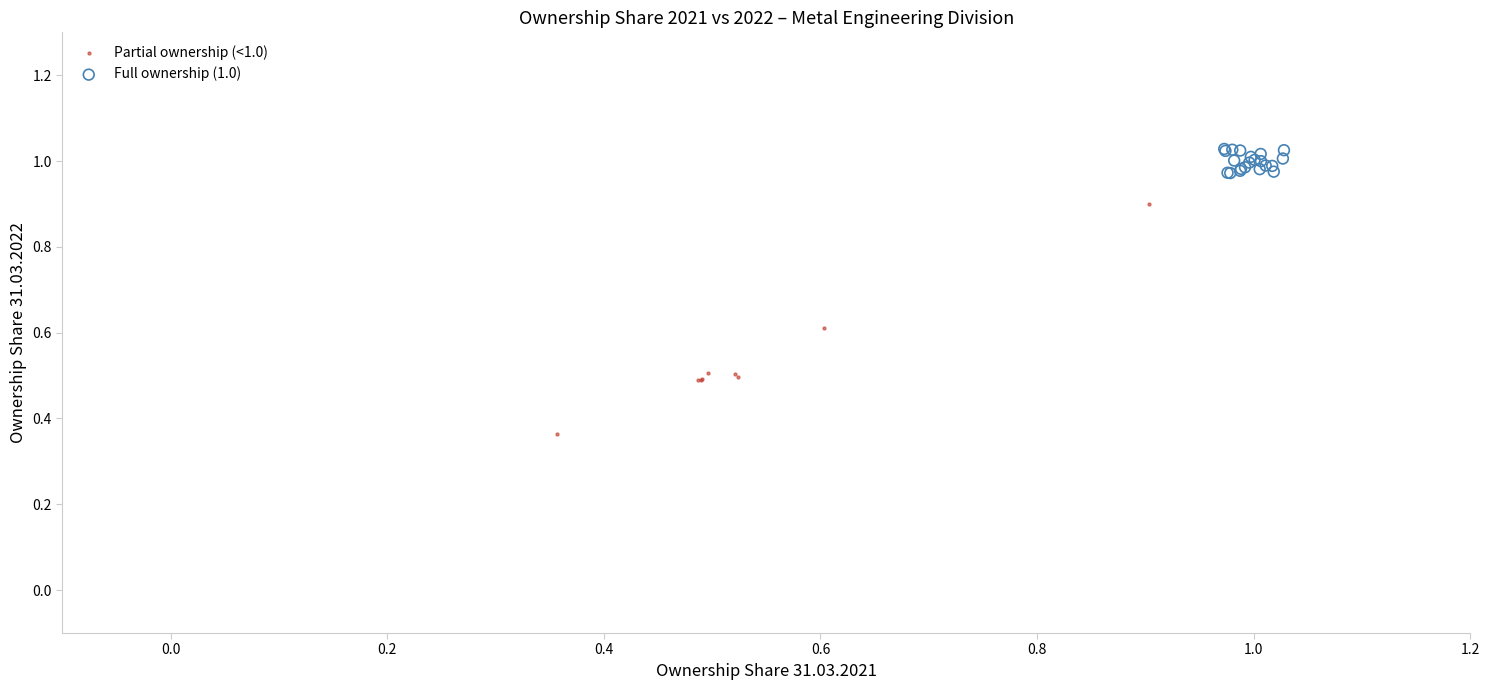

Which series has the widest spread of Y values?

Partial ownership (<1.0)